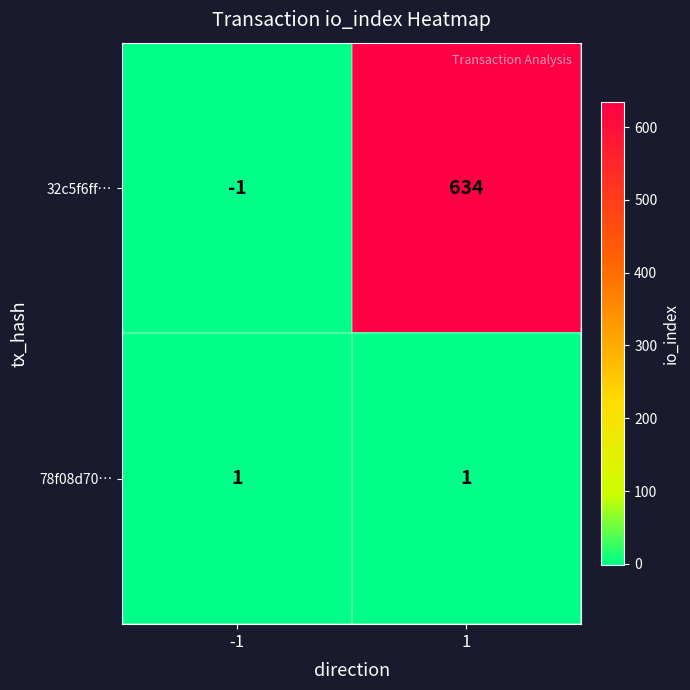

At which category does the chart reach its minimum across all series?

-1